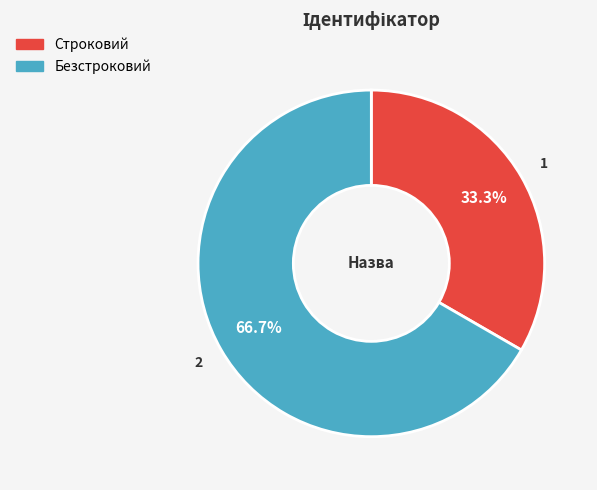

What is the total percentage of Безстроковий and Строковий?

100.0%